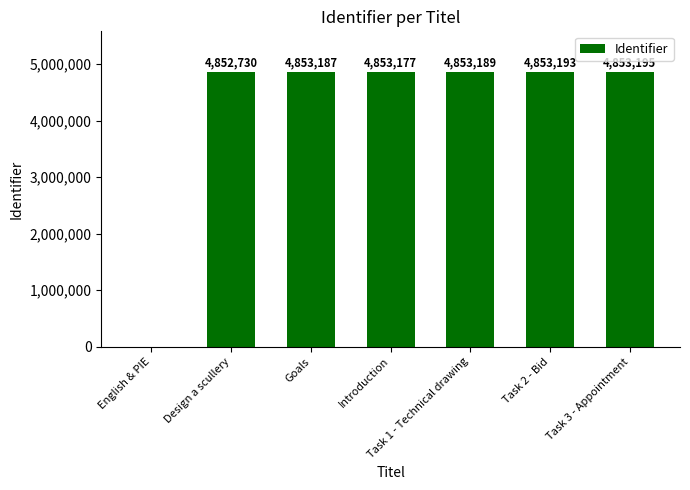

Which category has the highest value across all series?

Task 3 - Appointment